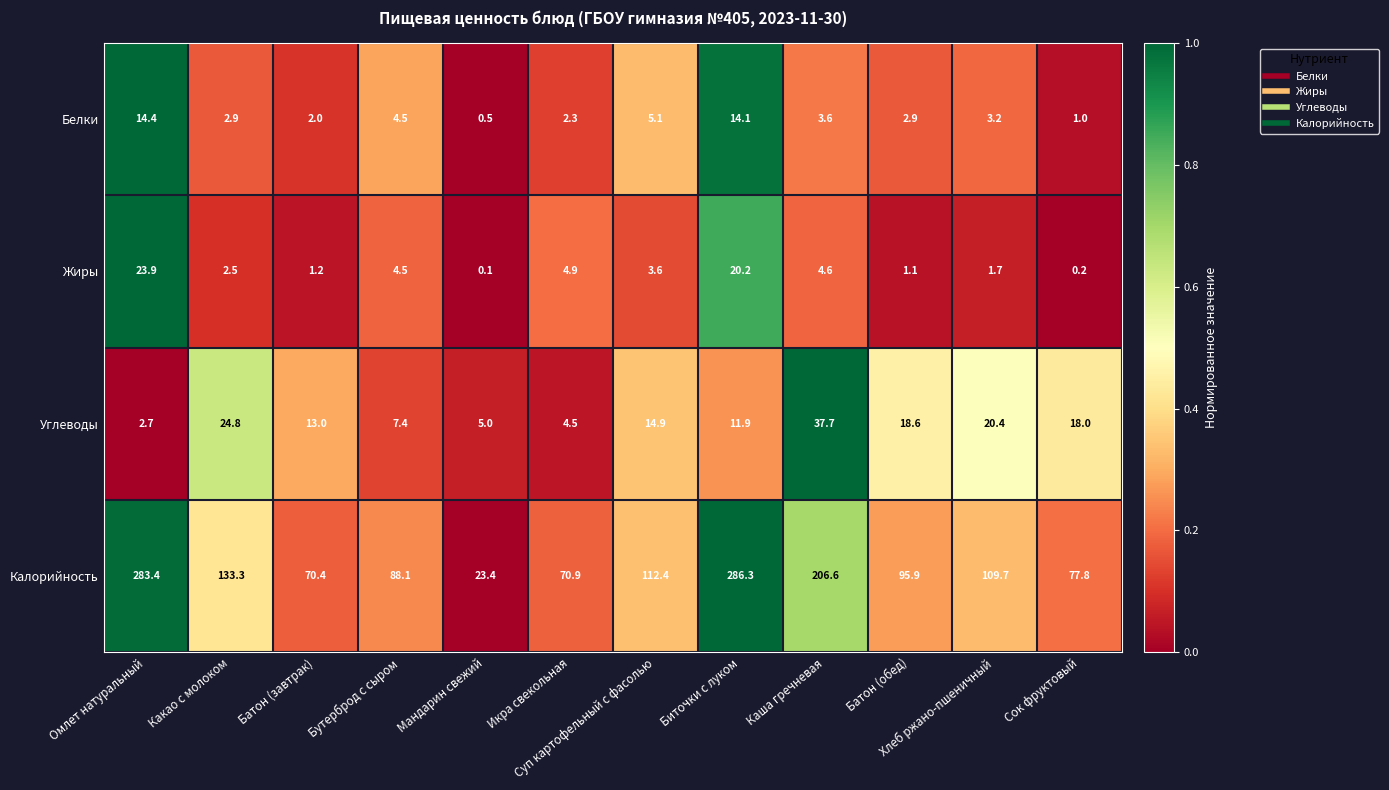

Count the number of categories in the chart.

12